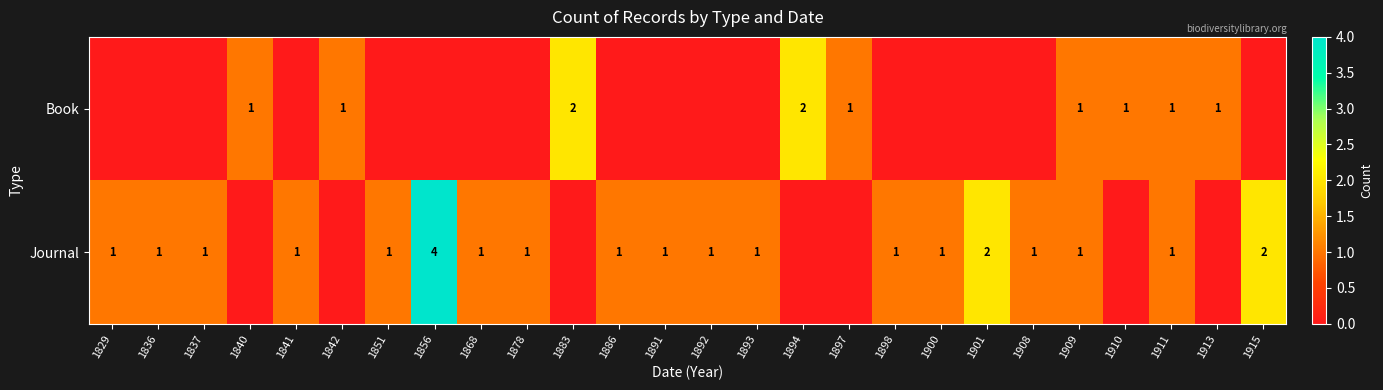

True or false: Book has a value of 0 at 1883.

False